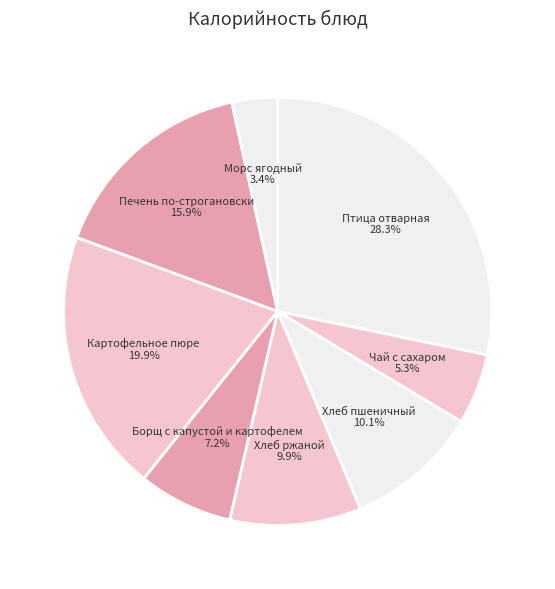

To the nearest percent, what is the difference between the Морс ягодный and Птица отварная slice percentages?

25%